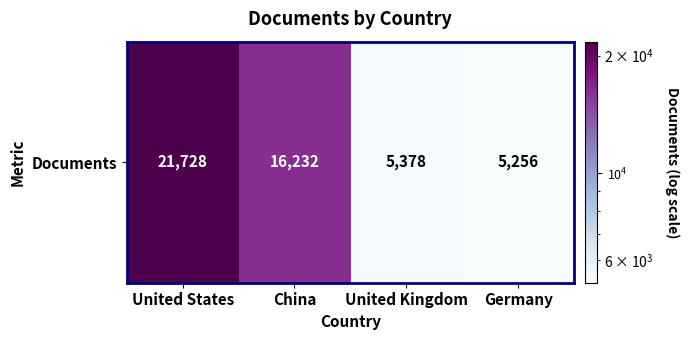

Reading left to right, what are all the values shown in this chart?

21728	16232	5378	5256